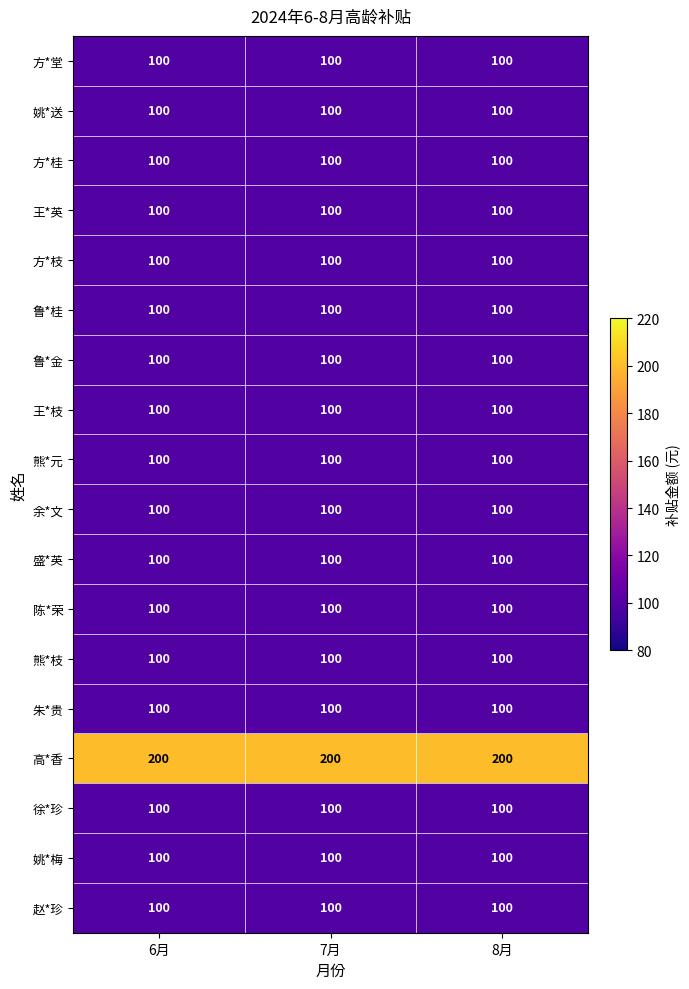

What is the approximate value of 熊*元 at 7月?

100